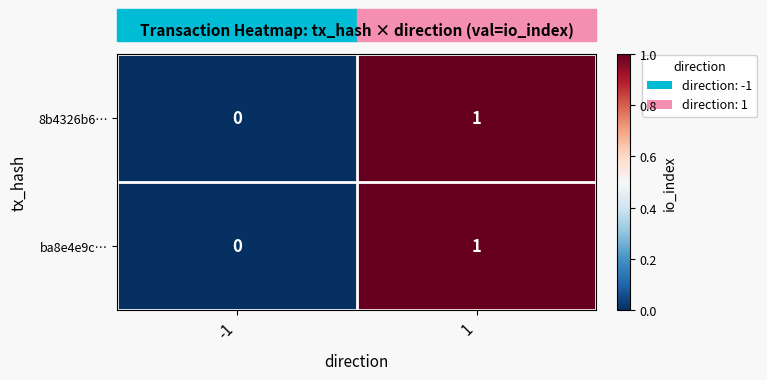

Is the value of 8b4326b6… at 1 greater than the value of ba8e4e9c… at -1?

Yes